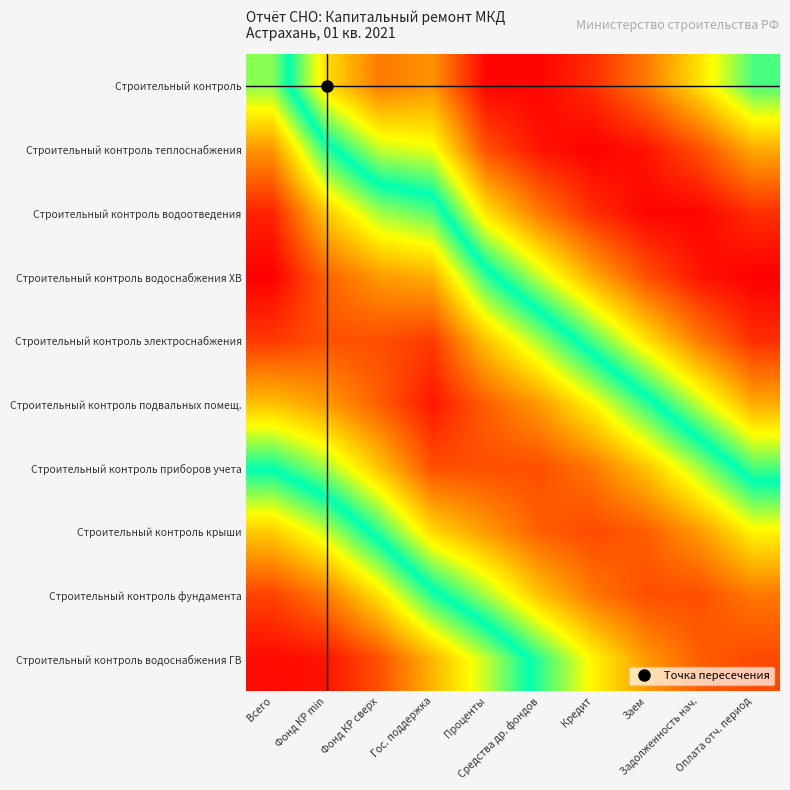

Reading left to right, what are all the values shown in this chart?

Строительный контроль: Всего=-15.3	Фонд КР min=17.7	Фонд КР сверх=32.1	Гос. поддержка=28.7	Проценты=49.2	Средства др. фондов=49.2	Кредит=43.3	Заем=32.1	Задолженность нач.=17.1	Оплата отч. период=0.0
Строительный контроль теплоснабжения: Всего=-38.8	Фонд КР min=-8.1	Фонд КР сверх=8.7	Гос. поддержка=11.8	Проценты=38.3	Средства др. фондов=47.0	Кредит=50.0	Заем=47.0	Задолженность нач.=38.3	Оплата отч. период=25.0
Строительный контроль водоотведения: Всего=-55.5	Фонд КР min=-31.6	Фонд КР сверх=-17.1	Гос. поддержка=-11.7	Проценты=17.1	Средства др. фондов=32.1	Кредит=43.3	Заем=49.2	Задолженность нач.=49.2	Оплата отч. период=43.3
Строительный контроль водоснабжения ХВ: Всего=-60.7	Фонд КР min=-46.5	Фонд КР сверх=-38.3	Гос. поддержка=-35.2	Проценты=-8.7	Средства др. фондов=8.7	Кредит=25.0	Заем=38.3	Задолженность нач.=47.0	Оплата отч. период=50.0
Строительный контроль электроснабжения: Всего=-52.5	Фонд КР min=-48.9	Фонд КР сверх=-49.2	Гос. поддержка=-52.1	Проценты=-32.1	Средства др. фондов=-17.1	Кредит=0.0	Заем=17.1	Задолженность нач.=32.1	Оплата отч. период=43.3
Строительный контроль подвальных помещ.: Всего=-32.6	Фонд КР min=-38.0	Фонд КР сверх=-47.0	Гос. поддержка=-57.3	Проценты=-47.0	Средства др. фондов=-38.3	Кредит=-25.0	Заем=-8.7	Задолженность нач.=8.7	Оплата отч. период=25.0
Строительный контроль приборов учета: Всего=-6.1	Фонд КР min=-16.8	Фонд КР сверх=-32.1	Гос. поддержка=-49.2	Проценты=-49.2	Средства др. фондов=-49.2	Кредит=-43.3	Заем=-32.1	Задолженность нач.=-17.1	Оплата отч. период=0.0
Строительный контроль крыши: Всего=20.4	Фонд КР min=8.9	Фонд КР сверх=-8.7	Гос. поддержка=-29.4	Проценты=-38.3	Средства др. фондов=-47.0	Кредит=-50.0	Заем=-47.0	Задолженность нач.=-38.3	Оплата отч. период=-25.0
Строительный контроль фундамента: Всего=40.2	Фонд КР min=32.3	Фонд КР сверх=17.1	Гос. поддержка=-2.9	Проценты=-17.1	Средства др. фондов=-32.1	Кредит=-43.3	Заем=-49.2	Задолженность нач.=-49.2	Оплата отч. период=-43.3
Строительный контроль водоснабжения ГВ: Всего=48.5	Фонд КР min=47.0	Фонд КР сверх=38.3	Гос. поддержка=23.5	Проценты=8.7	Средства др. фондов=-8.7	Кредит=-25.0	Заем=-38.3	Задолженность нач.=-47.0	Оплата отч. период=-50.0